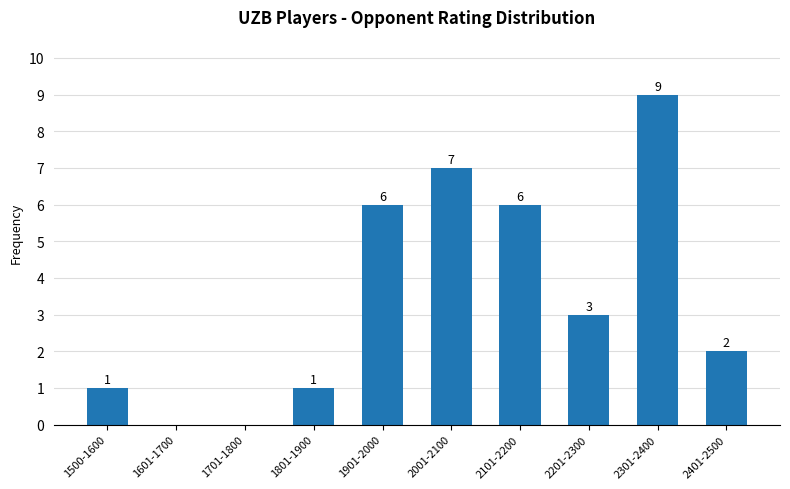

True or false: the data shows 1 at 1801-1900.

True